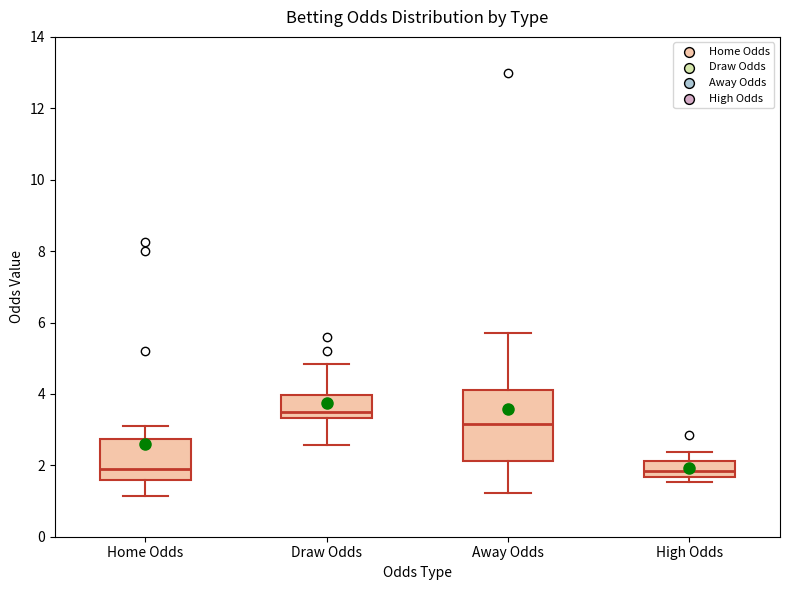

Reading left to right, read every box against the y-axis: the position of its median line, the range the box covers, and the ends of its whiskers. The values are not printed on the chart, so give them approximately, as read against the axis.

Home Odds: median 2.0, box 1.6 to 2.8, whiskers 1.2 to 3.2
Draw Odds: median 3.6, box 3.4 to 4.0, whiskers 2.6 to 4.8
Away Odds: median 3.2, box 2.2 to 4.2, whiskers 1.2 to 5.8
High Odds: median 1.8, box 1.6 to 2.2, whiskers 1.6 (just below the box's lower edge) to 2.4